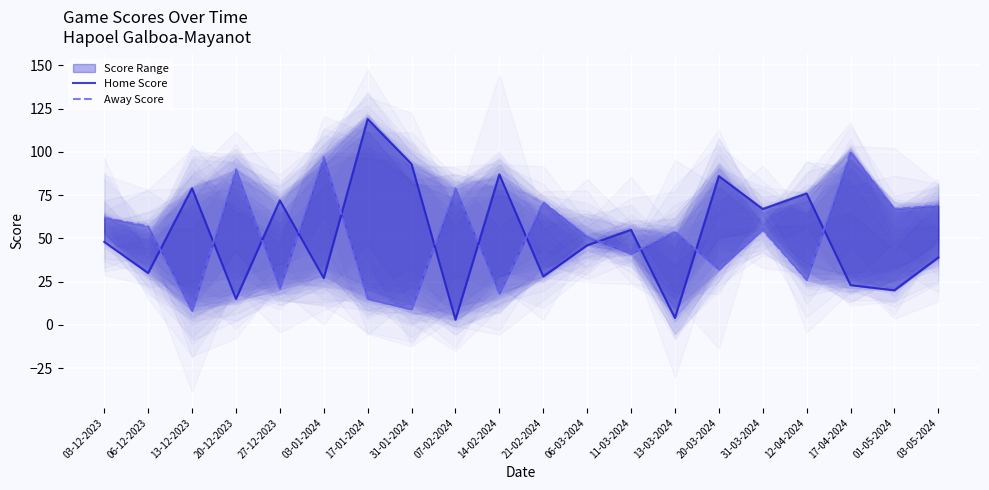

True or false: Home Score has a value of 119 at 17-01-2024.

True